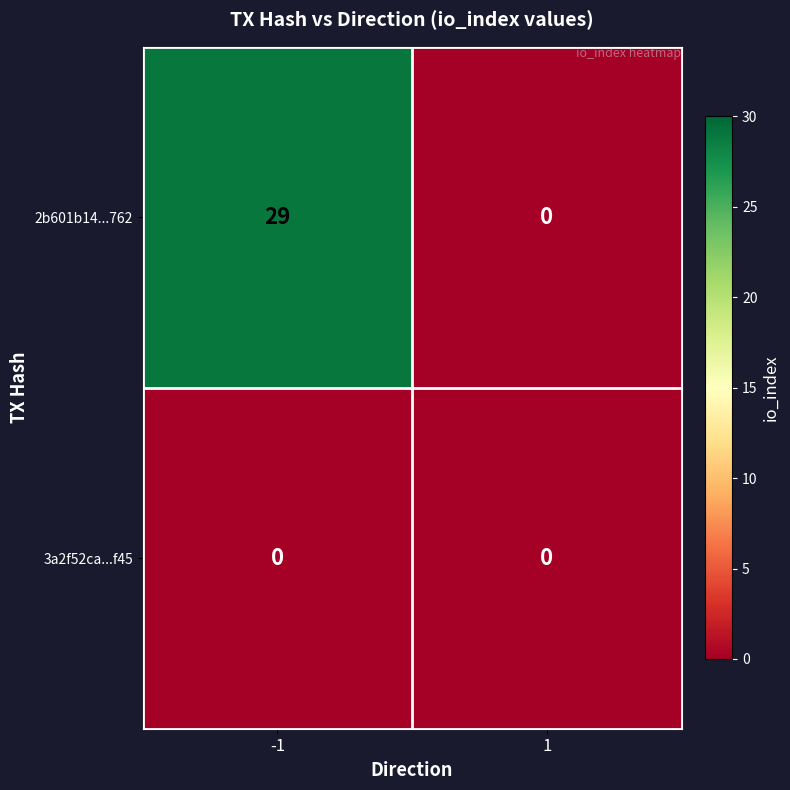

List the series in order of their peak value, lowest first.

3a2f52ca...f45, 2b601b14...762